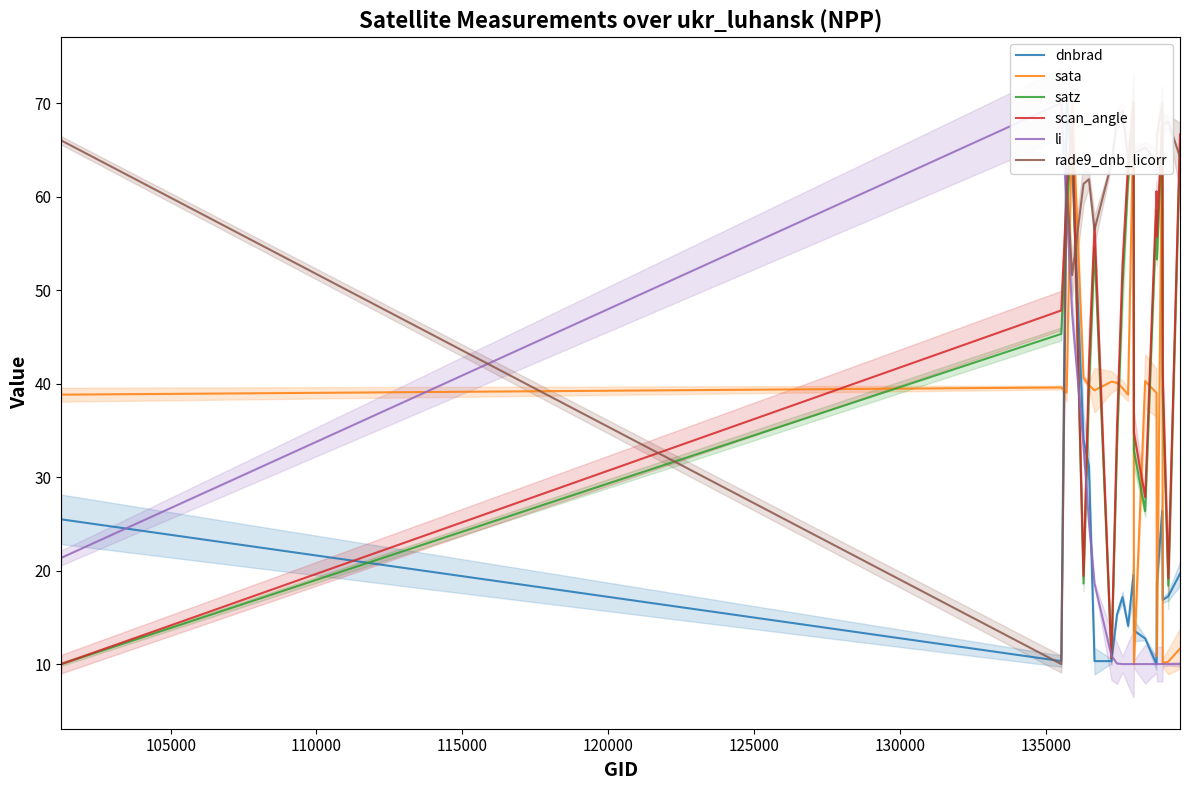

Reading right to left, what are all the values shown in this chart?

dnbrad: 19.7	17.2	16.9	26.4	18.7	10.0	12.7	13.6	19.6	14.1	17.2	15.3	10.3	10.3	31.2	34.0	63.5	70.0	10.3	25.5
sata: 11.7	10.3	10.1	70.0	10.8	39.0	40.3	10.0	69.8	38.8	39.5	40.1	40.2	39.3	39.8	40.6	70.0	39.0	39.6	38.8
satz: 65.6	18.4	38.9	67.6	53.3	58.5	26.3	32.8	70.0	61.9	50.3	33.3	10.6	54.6	39.7	18.6	67.6	58.5	45.3	10.0
scan_angle: 66.6	19.2	41.2	68.2	55.7	60.6	27.8	34.8	70.0	63.5	52.8	35.4	10.6	57.0	42.0	19.4	68.2	60.5	47.8	10.0
li: 10.0	10.0	10.0	10.0	10.0	10.0	10.0	10.0	10.0	10.0	10.0	10.1	10.9	18.6	25.2	33.3	47.5	59.0	70.0	21.4
rade9_dnb_licorr: 64.2	68.0	67.7	70.0	66.6	63.9	65.2	64.6	66.8	64.0	69.1	68.3	63.6	56.4	61.9	61.4	51.6	61.4	10.0	66.0